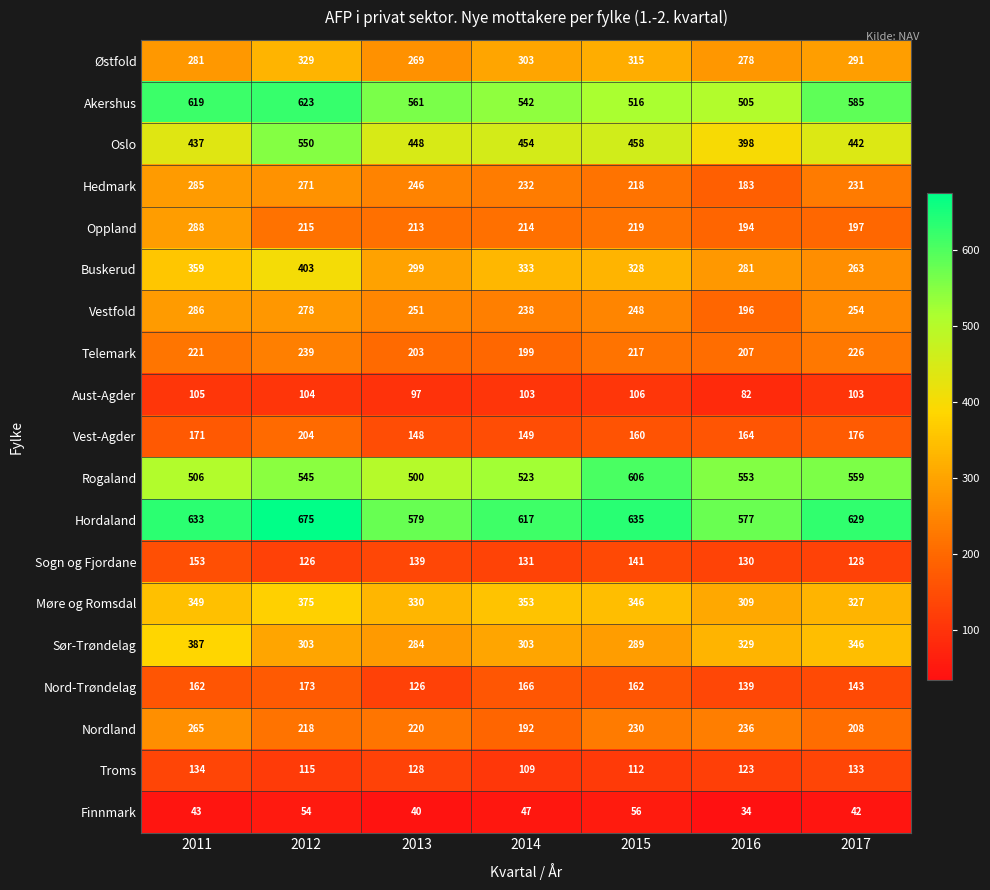

Read the Aust-Agder value at 2017, to the nearest 5.

105